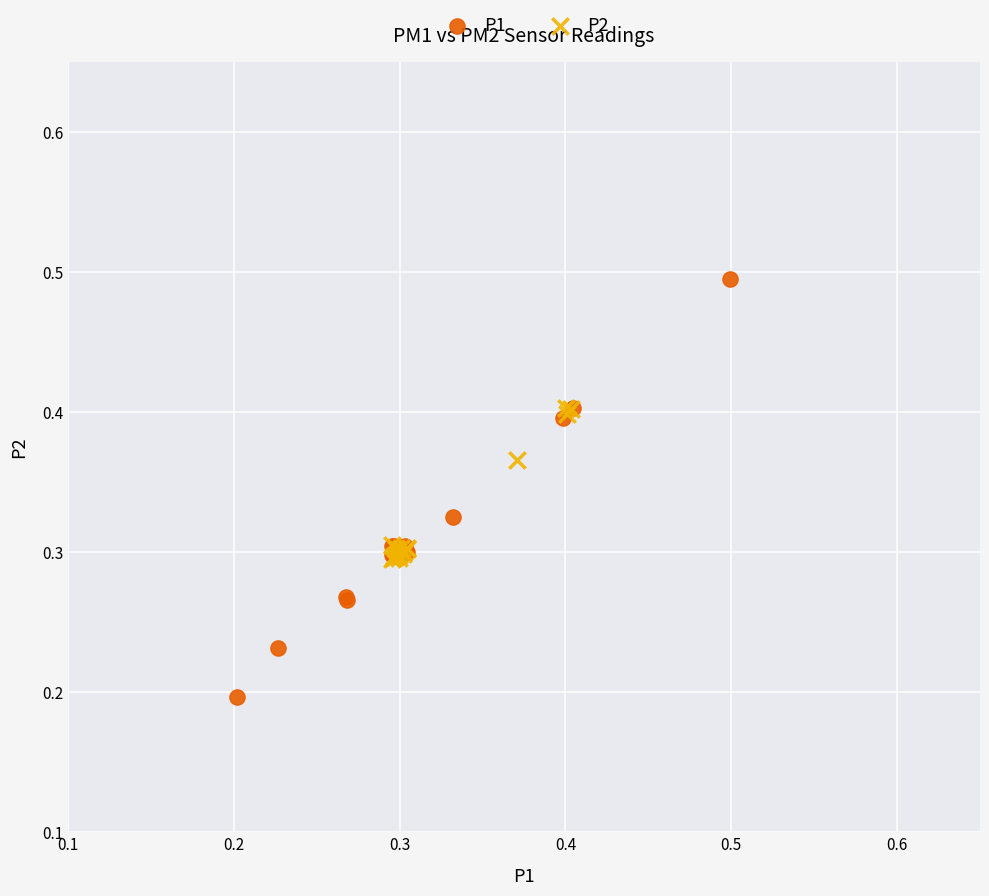

Which series has the largest Y range (max minus min)?

P1